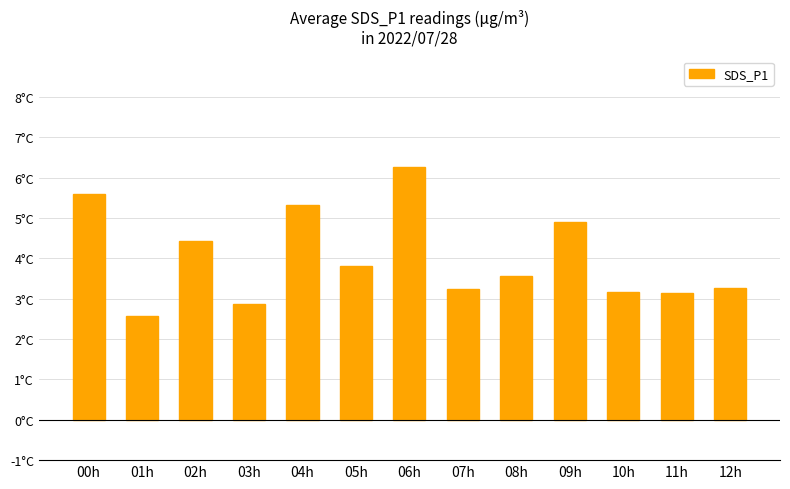

Does the chart contain any negative values?

No